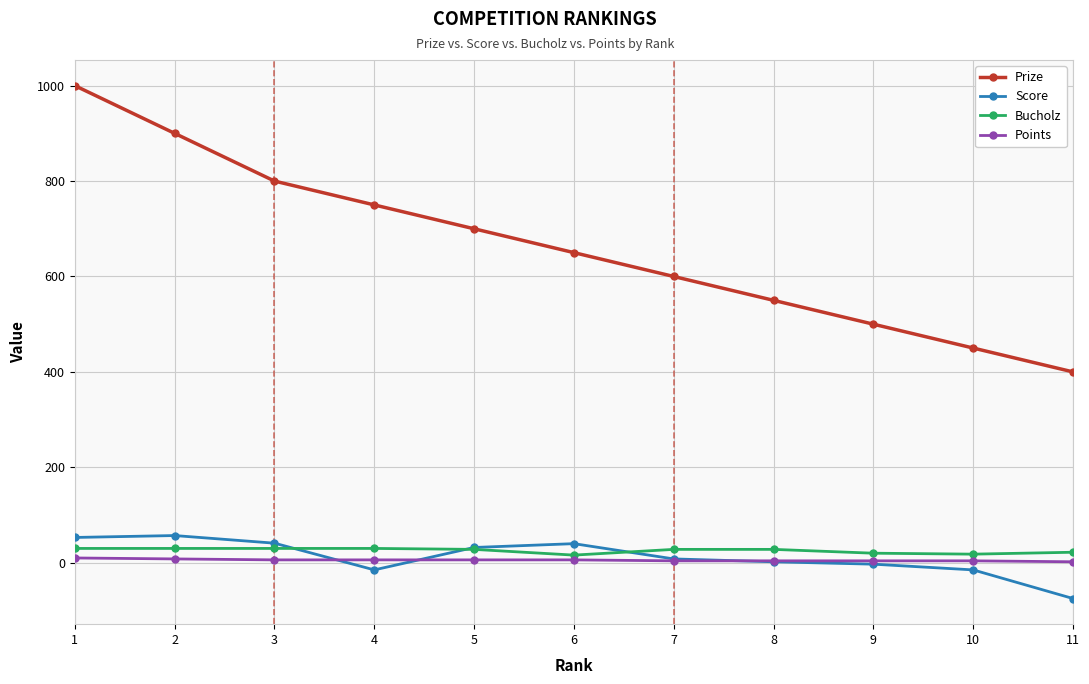

Which series has the largest range (max minus min)?

Prize